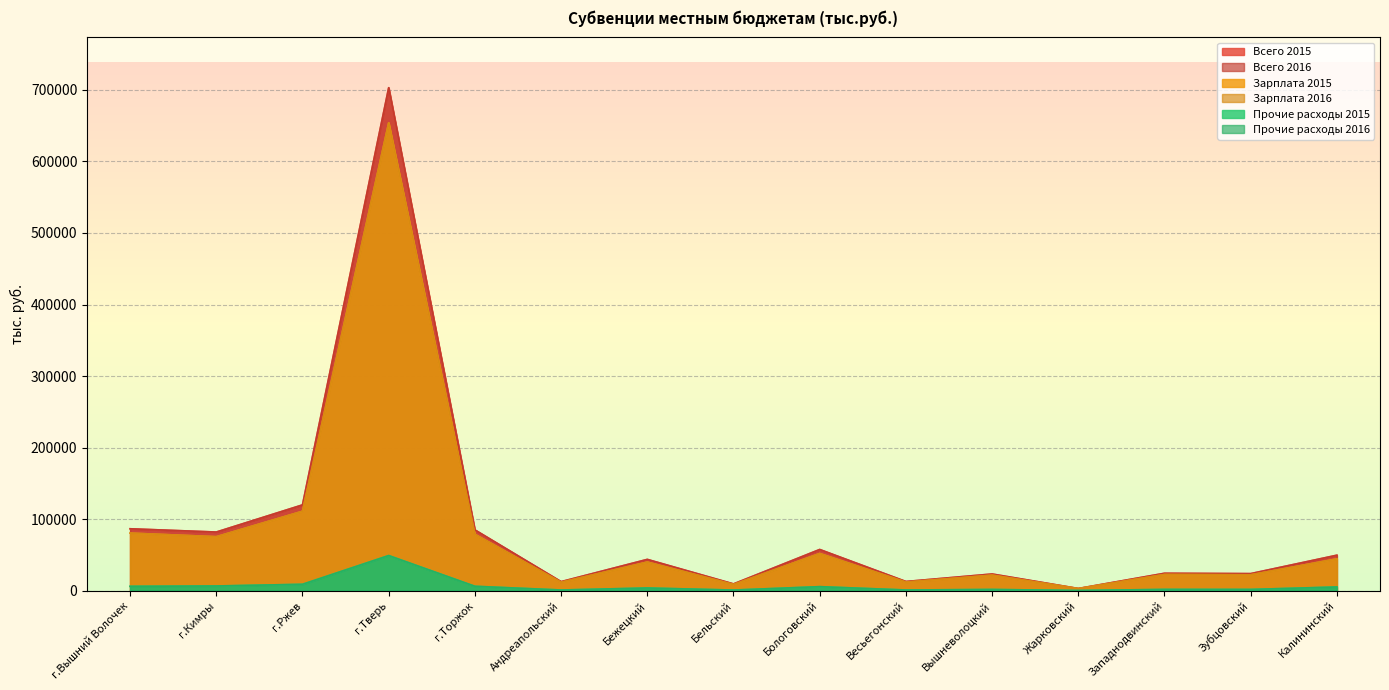

At which label does Прочие расходы 2015 first exceed 3702?

г.Вышний Волочек